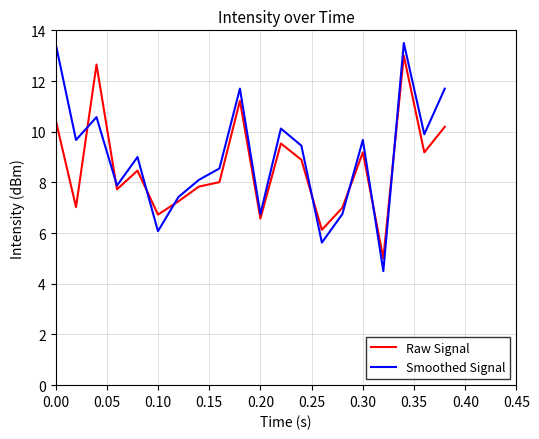

True or false: Raw Signal and Smoothed Signal cross at least once.

True